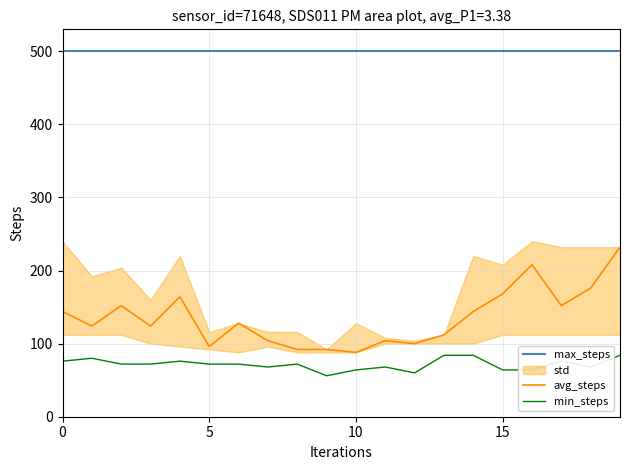

What is the spread (max minus min) of values at 15?

428